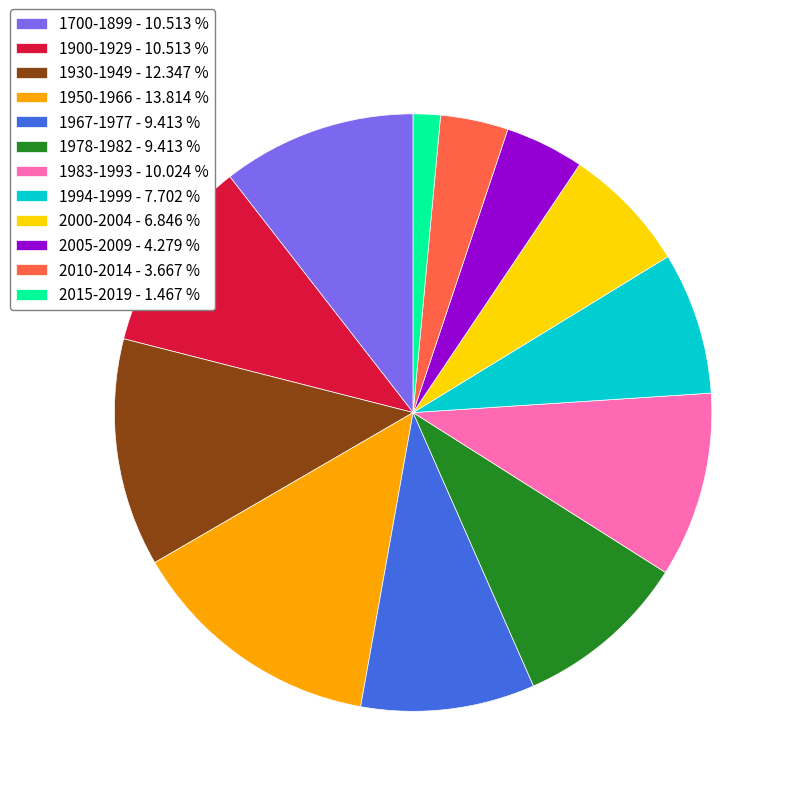

What is the largest slice in the pie chart?

1950-1966